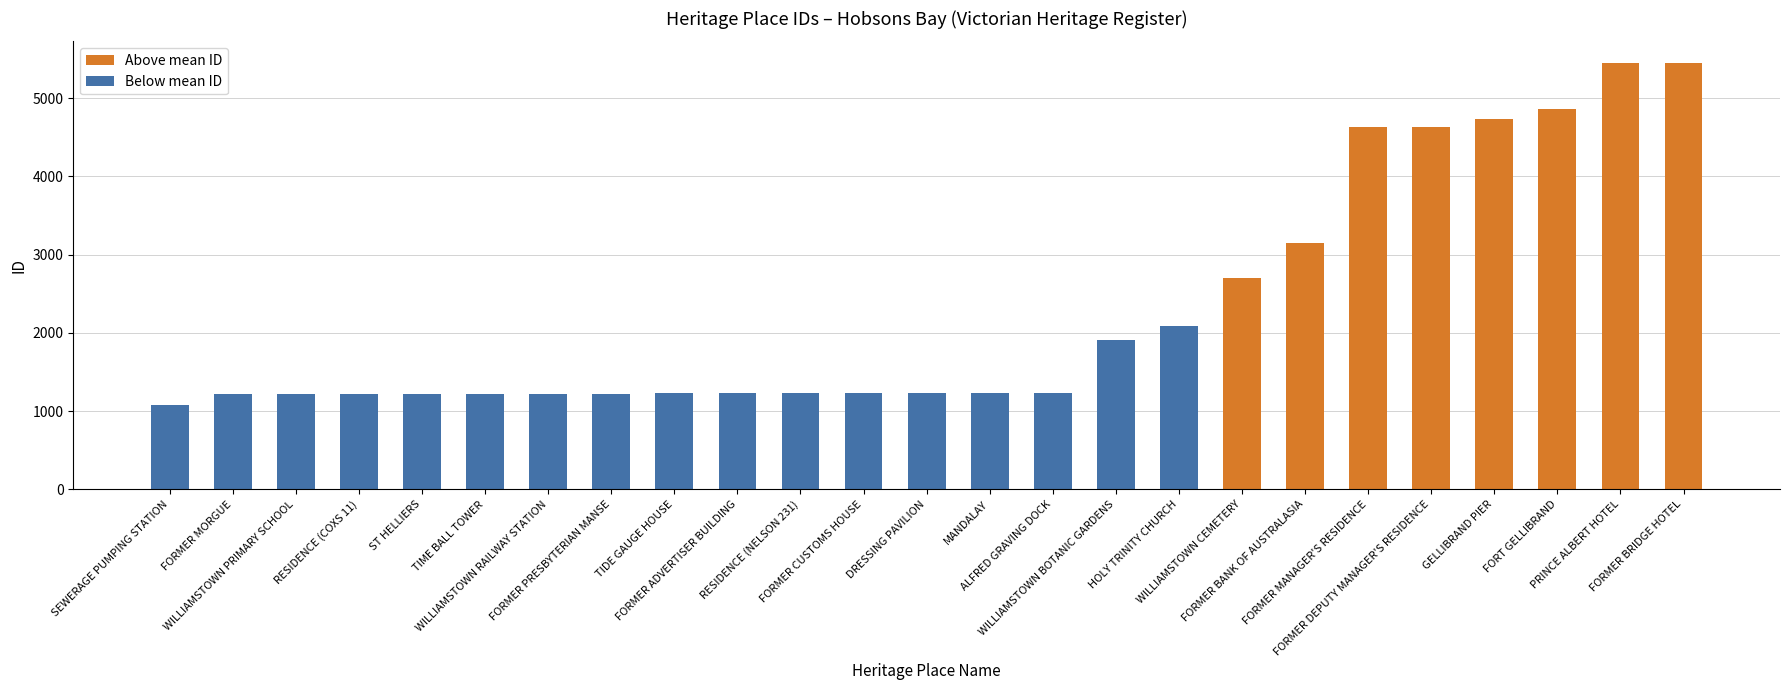

True or false: the data shows 3142 at GELLIBRAND PIER.

False